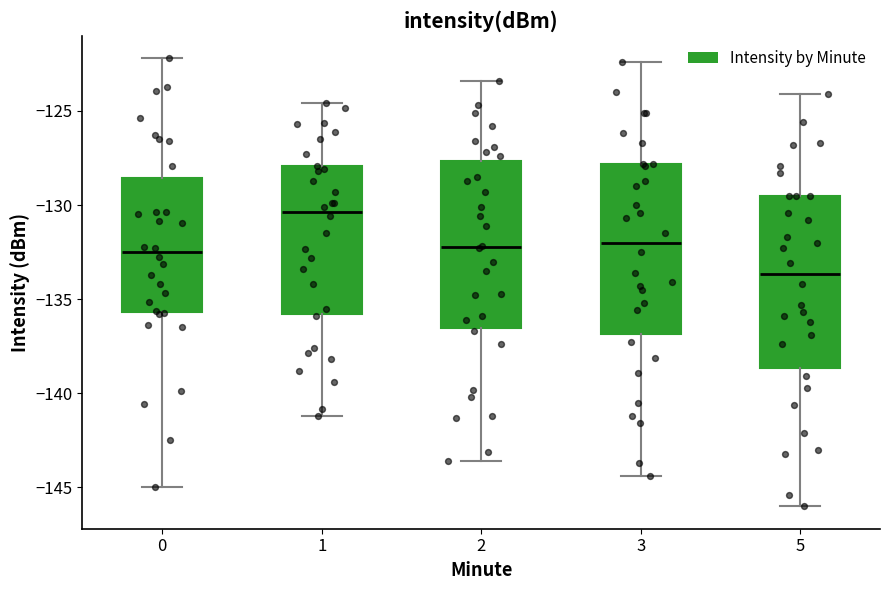

Where is the upper edge of the box at x = 3 on the y-axis? The values are not printed on the chart, so give them approximately, as read against the axis.

-128.0